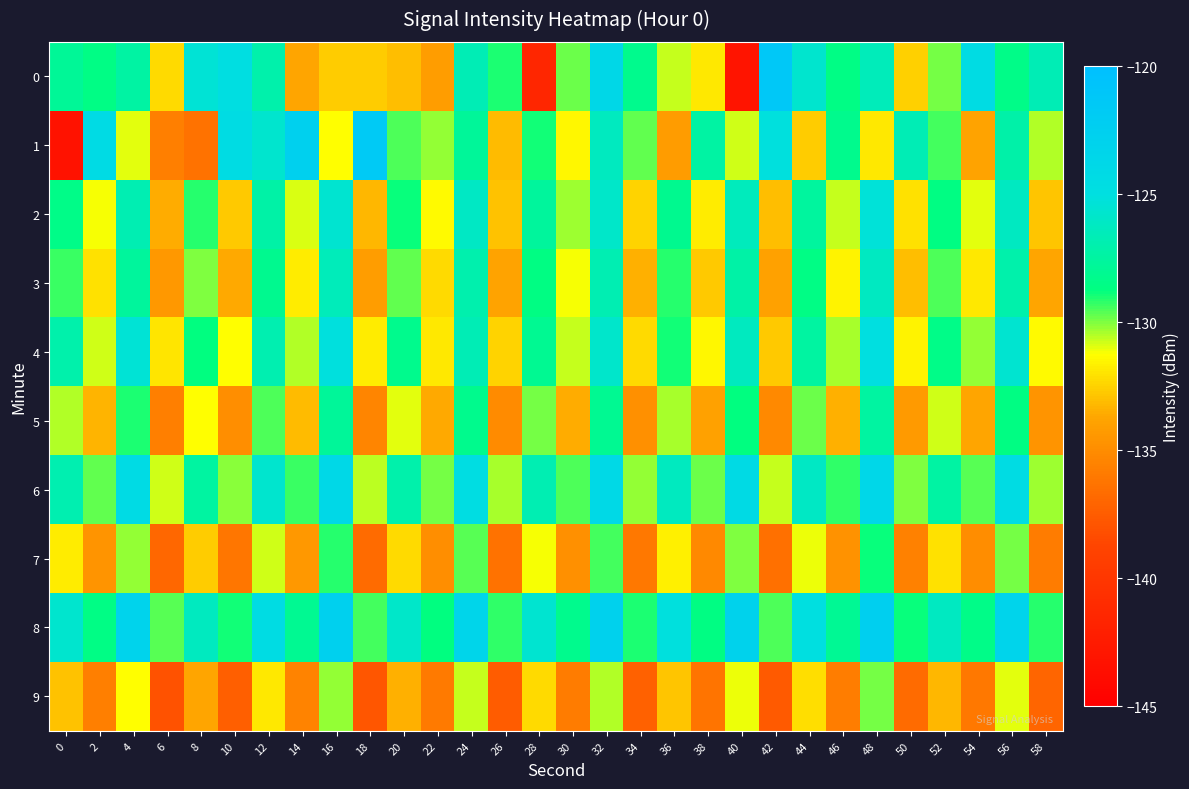

Reading left to right, list all the values displayed in this chart.

0: 0=-127.9	2=-128.6	4=-127.4	6=-132.3	8=-125.4	10=-124.7	12=-127.0	14=-133.7	16=-132.6	18=-132.7	20=-133.0	22=-134.1	24=-126.7	26=-129.0	28=-141.4	30=-129.9	32=-123.7	34=-128.3	36=-130.7	38=-131.9	40=-143.1	42=-121.3	44=-125.7	46=-128.5	48=-126.5	50=-132.6	52=-129.9	54=-124.5	56=-128.5	58=-126.7
1: 0=-143.3	2=-124.3	4=-131.0	6=-135.7	8=-136.4	10=-124.6	12=-125.8	14=-122.7	16=-131.3	18=-121.6	20=-129.5	22=-130.2	24=-127.8	26=-133.1	28=-128.9	30=-131.5	32=-126.3	34=-129.7	36=-134.2	38=-127.4	40=-130.8	42=-125.1	44=-132.6	46=-128.3	48=-131.9	50=-126.7	52=-129.4	54=-133.8	56=-127.2	58=-130.5
2: 0=-128.4	2=-131.2	4=-126.8	6=-133.5	8=-129.1	10=-132.7	12=-127.3	14=-130.9	16=-125.6	18=-133.2	20=-128.8	22=-131.4	24=-126.1	26=-132.9	28=-127.7	30=-130.3	32=-125.9	34=-132.5	36=-128.2	38=-131.8	40=-126.4	42=-133.0	44=-127.6	46=-130.7	48=-125.3	50=-132.1	52=-128.6	54=-131.0	56=-126.2	58=-132.8
3: 0=-129.3	2=-132.1	4=-127.7	6=-134.4	8=-130.0	10=-133.6	12=-128.2	14=-131.8	16=-126.5	18=-134.1	20=-129.7	22=-132.3	24=-127.0	26=-133.8	28=-128.6	30=-131.2	32=-126.8	34=-133.4	36=-129.1	38=-132.7	40=-127.3	42=-133.9	44=-128.5	46=-131.6	48=-126.2	50=-133.0	52=-129.5	54=-131.9	56=-127.1	58=-133.7
4: 0=-127.1	2=-130.8	4=-125.4	6=-132.0	8=-128.7	10=-131.3	12=-126.9	14=-130.5	16=-125.1	18=-131.8	20=-128.3	22=-131.9	24=-126.7	26=-132.5	28=-128.1	30=-130.7	32=-125.8	34=-132.3	36=-128.9	38=-131.5	40=-126.3	42=-132.7	44=-127.5	46=-130.4	48=-124.9	50=-131.6	52=-128.4	54=-130.2	56=-125.6	58=-131.4
5: 0=-130.5	2=-133.3	4=-129.0	6=-135.7	8=-131.3	10=-134.9	12=-129.5	14=-133.1	16=-127.8	18=-135.4	20=-131.0	22=-133.6	24=-128.3	26=-135.1	28=-129.9	30=-133.5	32=-128.1	34=-134.8	36=-130.4	38=-133.9	40=-128.7	42=-135.2	44=-129.8	46=-133.4	48=-127.5	50=-134.3	52=-130.8	54=-133.7	56=-128.6	58=-134.6
6: 0=-126.9	2=-129.7	4=-124.3	6=-130.8	8=-127.5	10=-130.1	12=-125.7	14=-129.3	16=-123.9	18=-130.6	20=-127.1	22=-129.9	24=-124.6	26=-130.4	28=-126.8	30=-129.5	32=-124.0	34=-130.2	36=-126.3	38=-129.8	40=-124.2	42=-130.7	44=-126.1	46=-129.2	48=-123.7	50=-130.0	52=-127.4	54=-129.6	56=-124.4	58=-130.3
7: 0=-131.8	2=-134.6	4=-130.2	6=-136.9	8=-132.6	10=-136.2	12=-130.8	14=-134.4	16=-129.1	18=-136.7	20=-132.3	22=-134.9	24=-129.6	26=-136.4	28=-131.2	30=-134.8	32=-129.4	34=-136.1	36=-131.7	38=-135.2	40=-130.0	42=-136.5	44=-131.1	46=-134.7	48=-128.8	50=-135.6	52=-132.1	54=-135.0	56=-129.9	58=-135.9
8: 0=-125.7	2=-128.5	4=-123.1	6=-129.6	8=-126.3	10=-128.9	12=-124.5	14=-128.1	16=-122.7	18=-129.4	20=-125.9	22=-128.7	24=-123.4	26=-129.2	28=-125.6	30=-128.3	32=-122.8	34=-129.0	36=-125.1	38=-128.6	40=-123.0	42=-129.5	44=-124.9	46=-128.0	48=-122.5	50=-128.8	52=-126.2	54=-128.4	56=-123.2	58=-129.1
9: 0=-132.9	2=-135.7	4=-131.3	6=-138.0	8=-133.7	10=-137.3	12=-131.9	14=-135.5	16=-130.2	18=-137.8	20=-133.4	22=-136.0	24=-130.7	26=-137.5	28=-132.3	30=-135.9	32=-130.5	34=-137.2	36=-132.8	38=-136.3	40=-131.1	42=-137.6	44=-132.2	46=-135.8	48=-129.9	50=-136.7	52=-133.2	54=-136.1	56=-131.0	58=-137.0